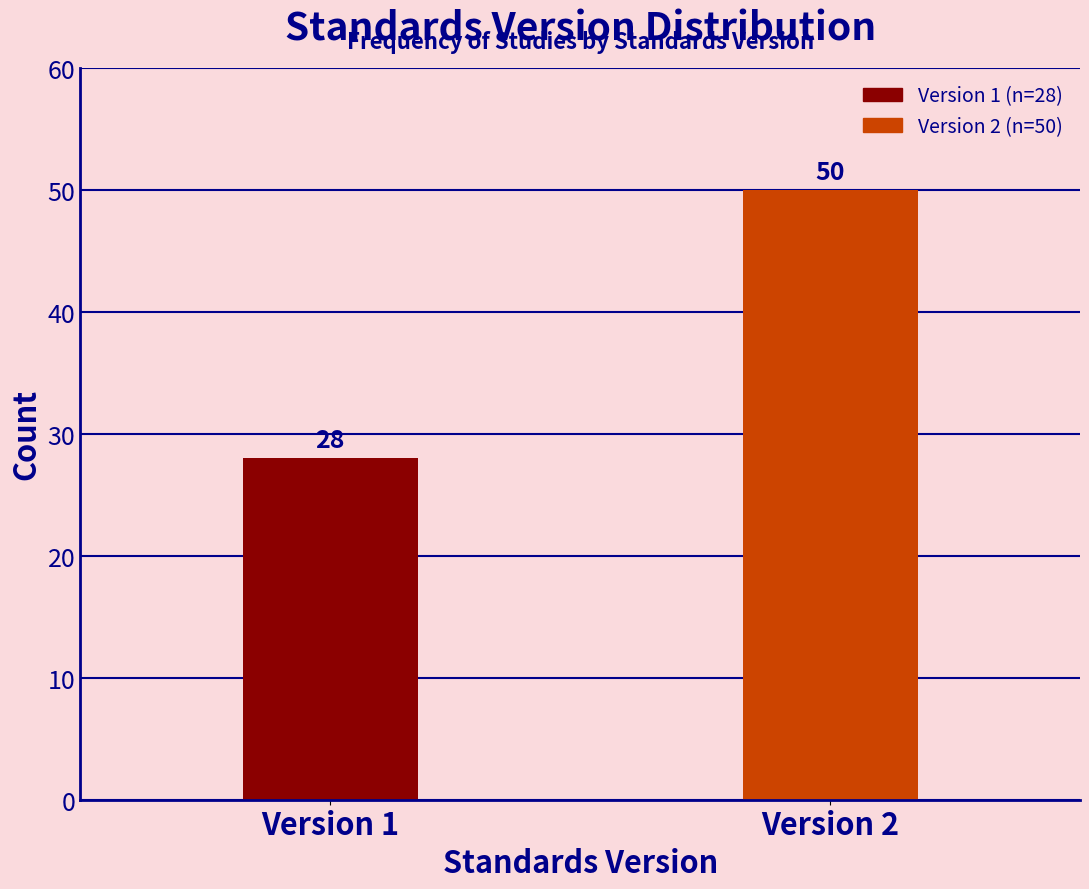

Reading left to right, what are all the values shown in this chart?

Version 1=28	Version 2=50